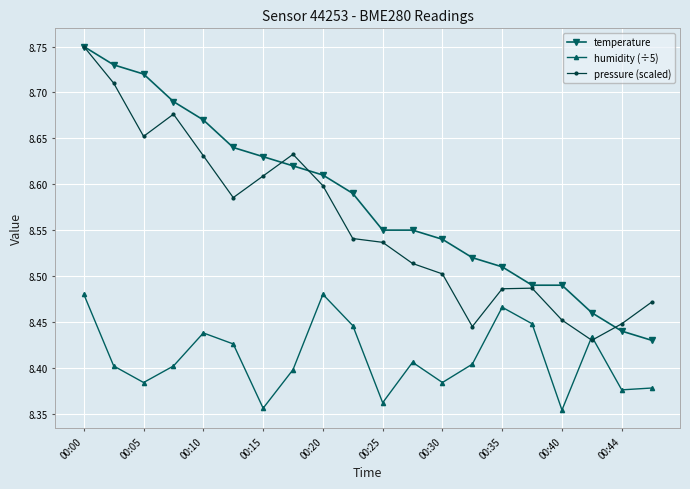

True or false: humidity (÷5) has more than 1 interior local peaks.

True